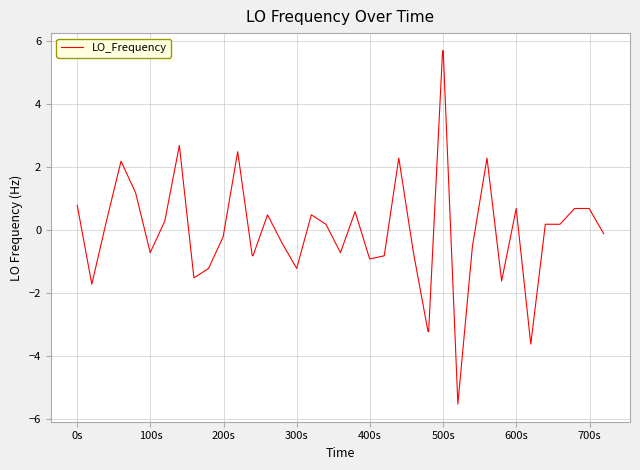

What is the greatest value displayed?

5.7